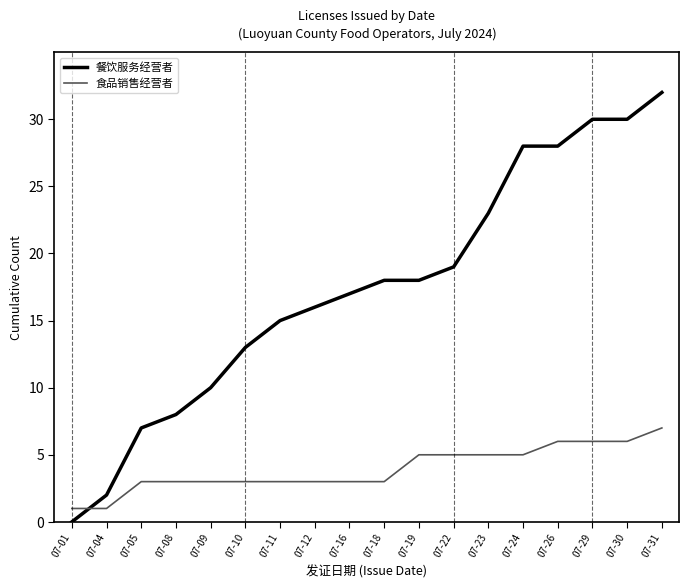

True or false: 食品销售经营者 and 餐饮服务经营者 intersect in this chart.

True